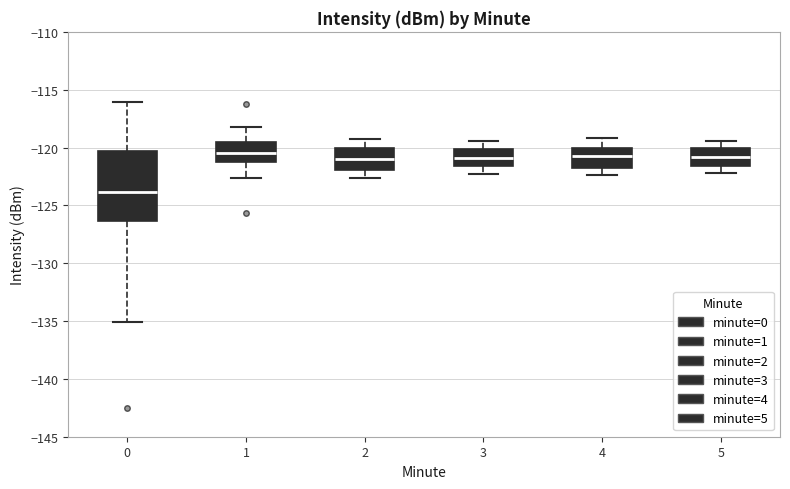

Which box is the tallest, from its lower edge to its upper edge?

0